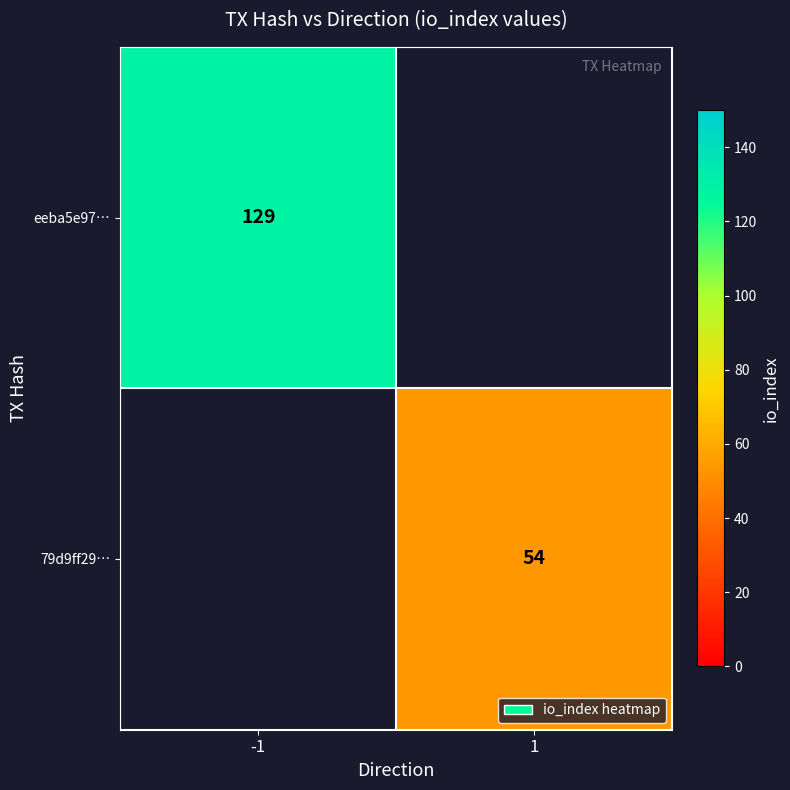

What is the greatest value displayed?

129.0